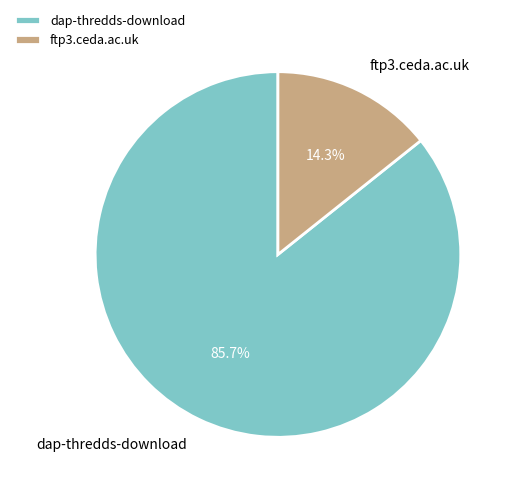

Combined, what portion of the pie is ftp3.ceda.ac.uk and dap-thredds-download?

100.0%